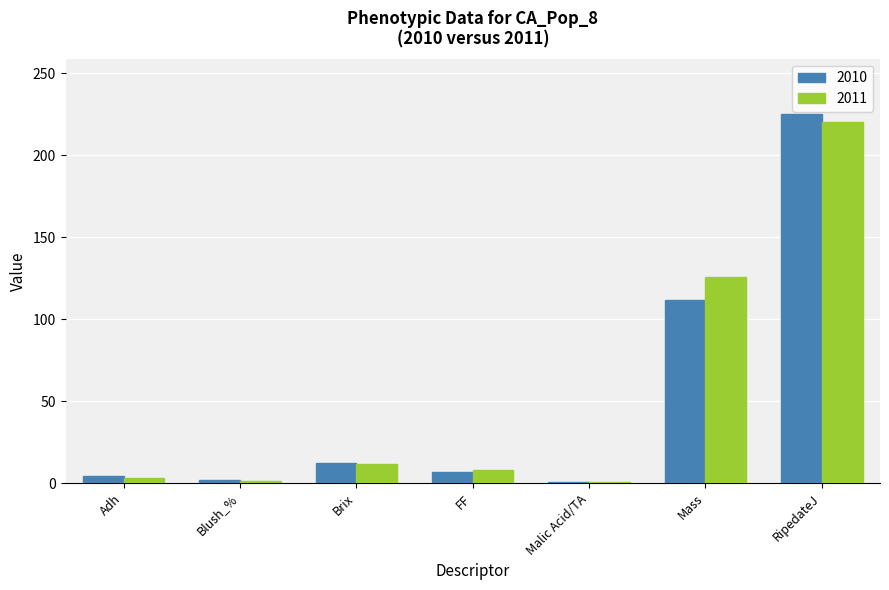

What is the sum of all 2011 values?

369.9